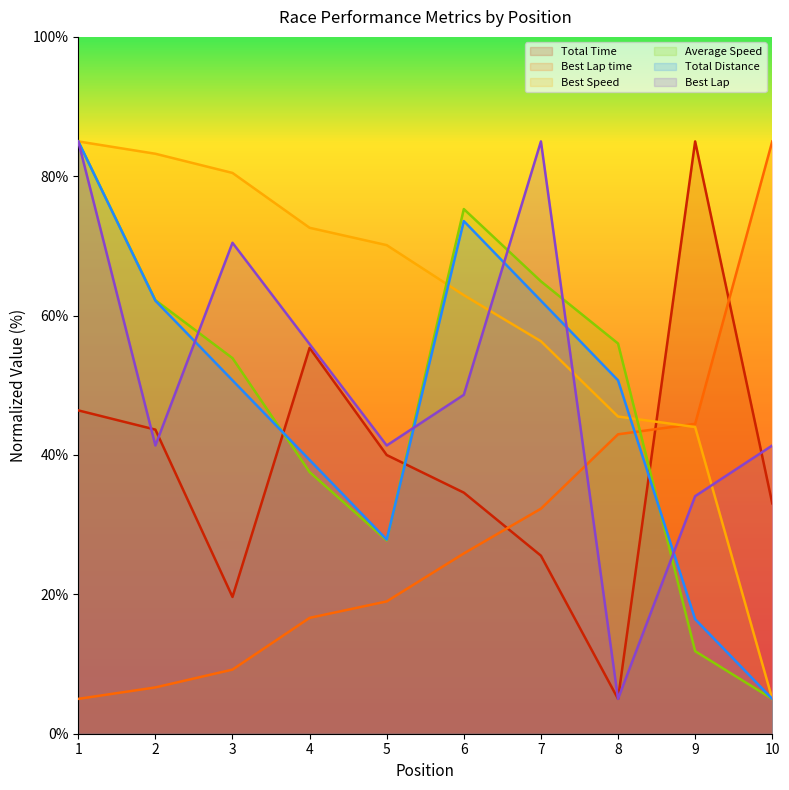

What is the difference between the Best Lap time values at 5 and 10?

66.0